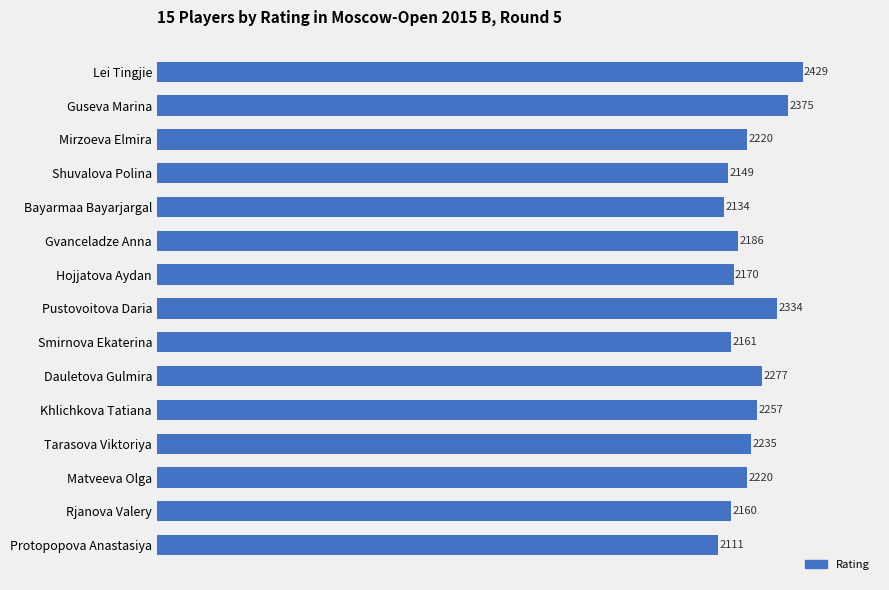

What is the smallest value displayed?

2111